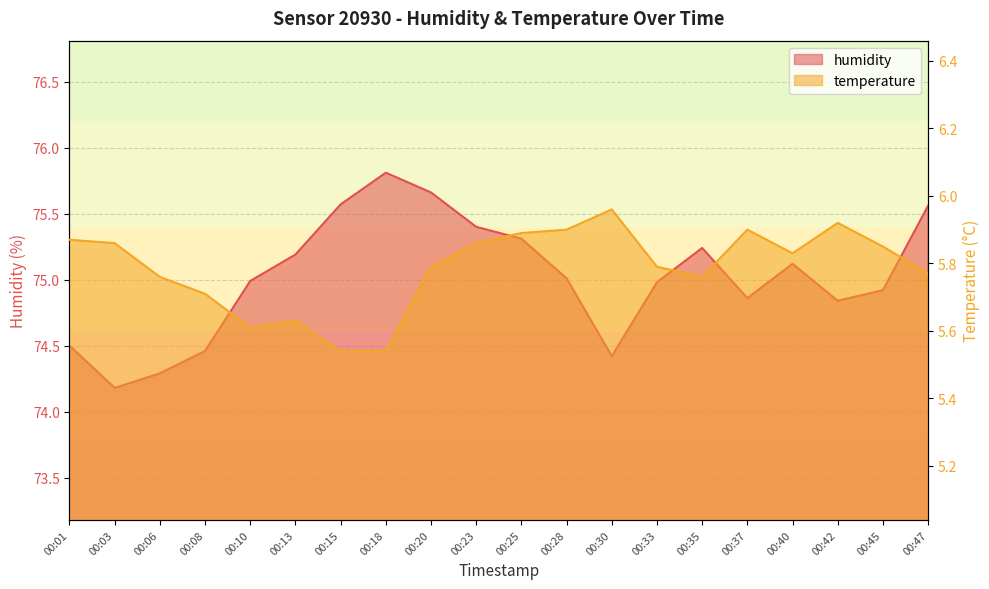

Is the value of humidity at 00:18 greater than the value of temperature at 00:03?

Yes